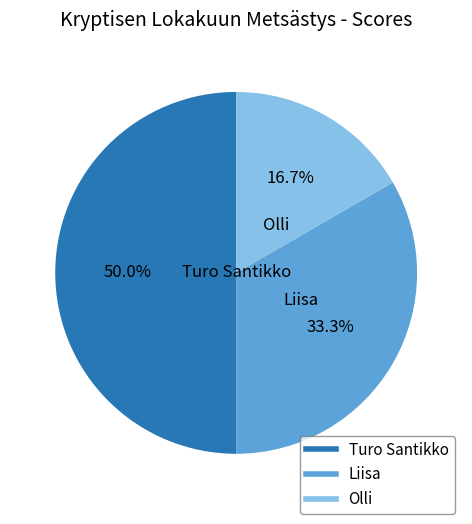

Which slice is the largest?

Turo Santikko